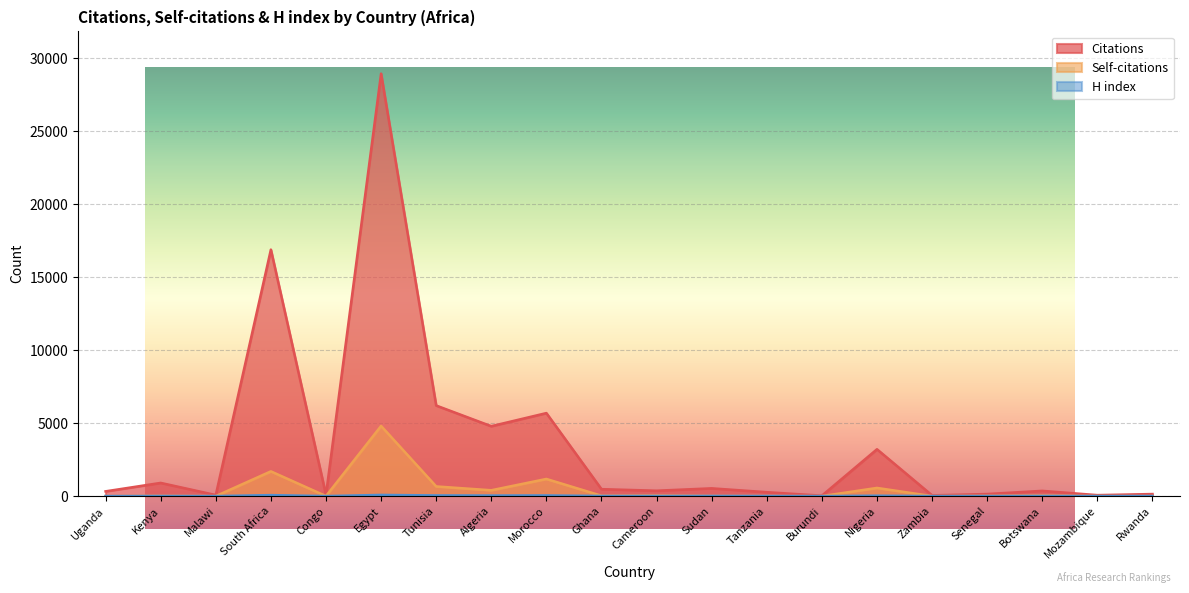

What are all the series names shown in the legend?

Citations, Self-citations, H index